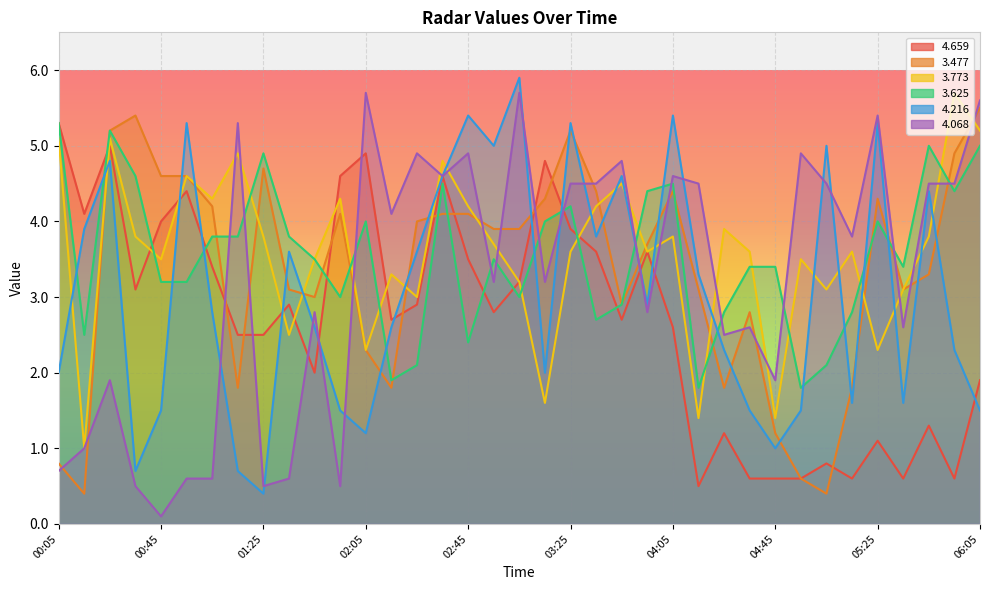

Is it true that   3.773 equals 1.4 at 03:55?

False